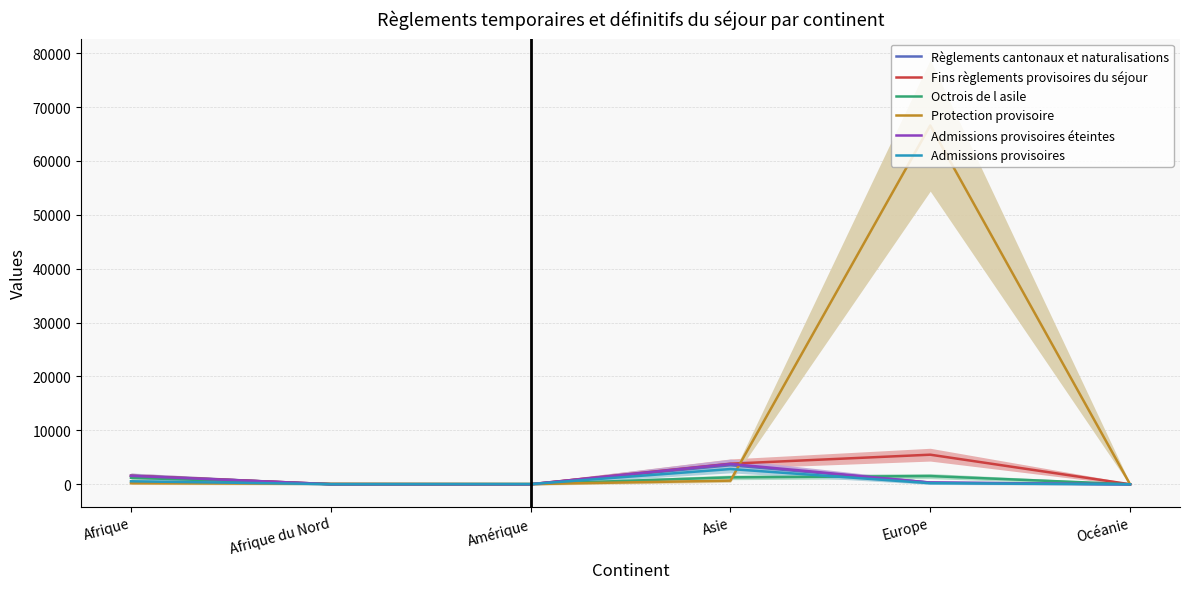

What position from the right is Asie?

3